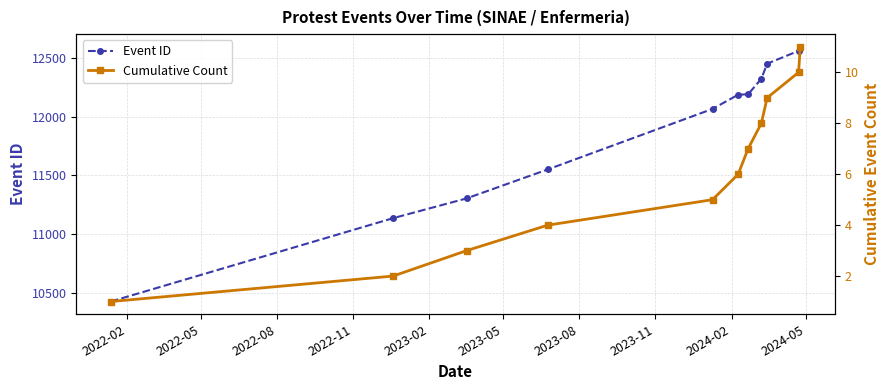

What is the lowest value of the Event ID series?

10423